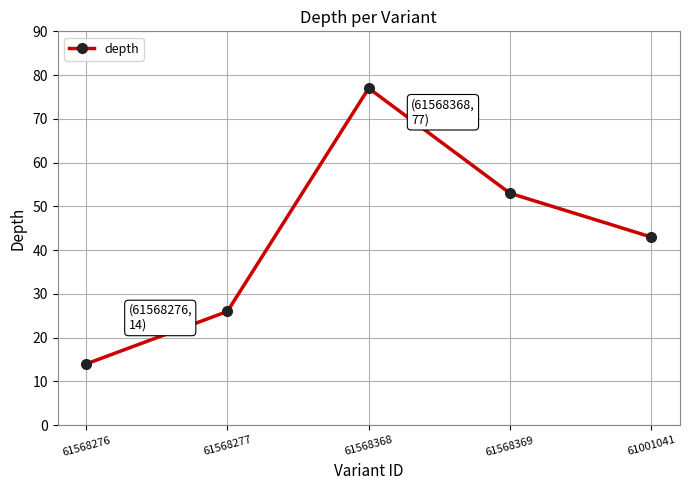

Approximately how many times larger is the value at 61568368 compared to 61001041?

1.8